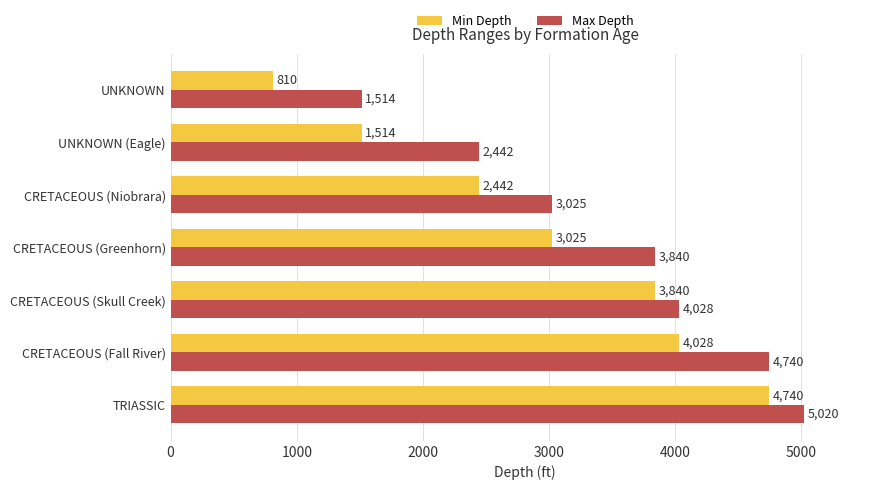

What is the difference between the second highest and second lowest values in the Min Depth series?

2514